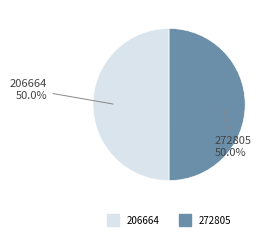

To the nearest percent, what portion does 206664 represent?

50%